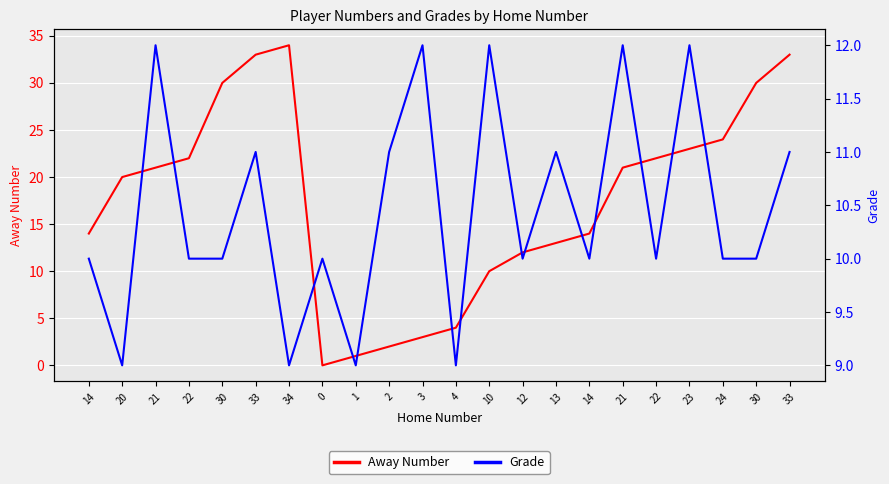

What is the label of the 13th point from the left?

10